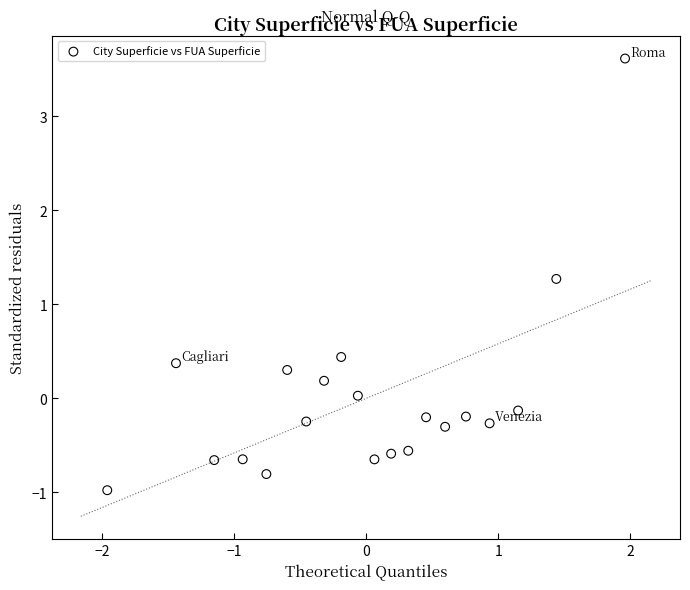

What is the range of Y values (max minus min)?

4.6